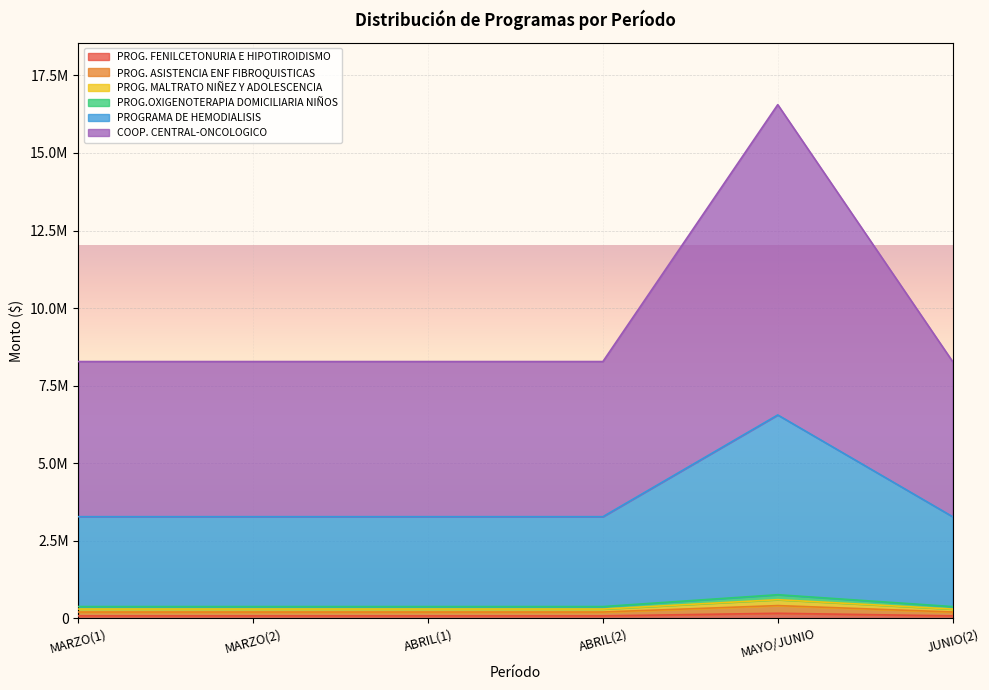

True or false: PROG. FENILCETONURIA E HIPOTIROIDISMO and PROG.OXIGENOTERAPIA DOMICILIARIA NIÑOS cross at least once.

False